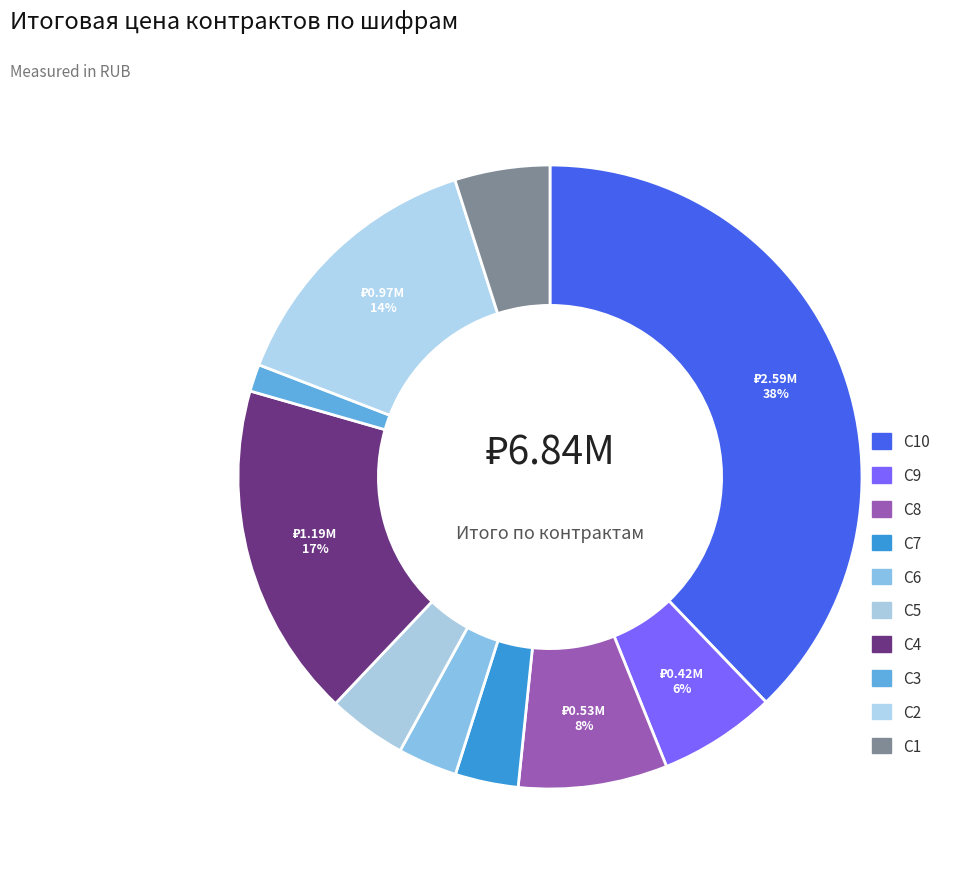

Is it true that С10 is 38% of the pie?

True